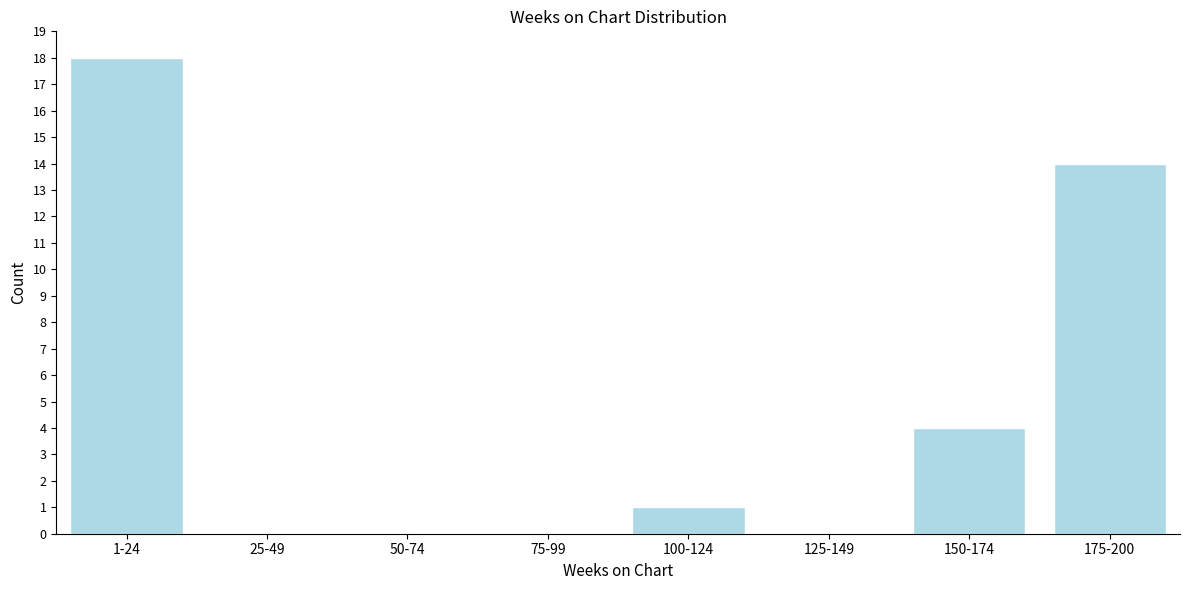

Reading left to right, extract all data points from this chart.

1-24=18	25-49=0	50-74=0	75-99=0	100-124=1	125-149=0	150-174=4	175-200=14